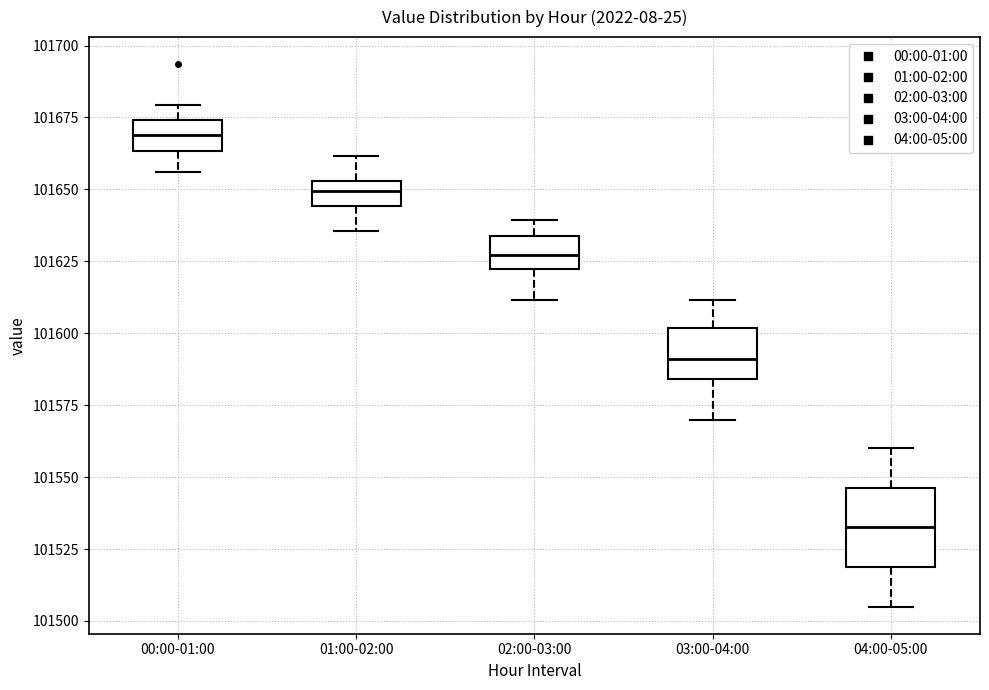

Which box's median line is the highest?

00:00-01:00